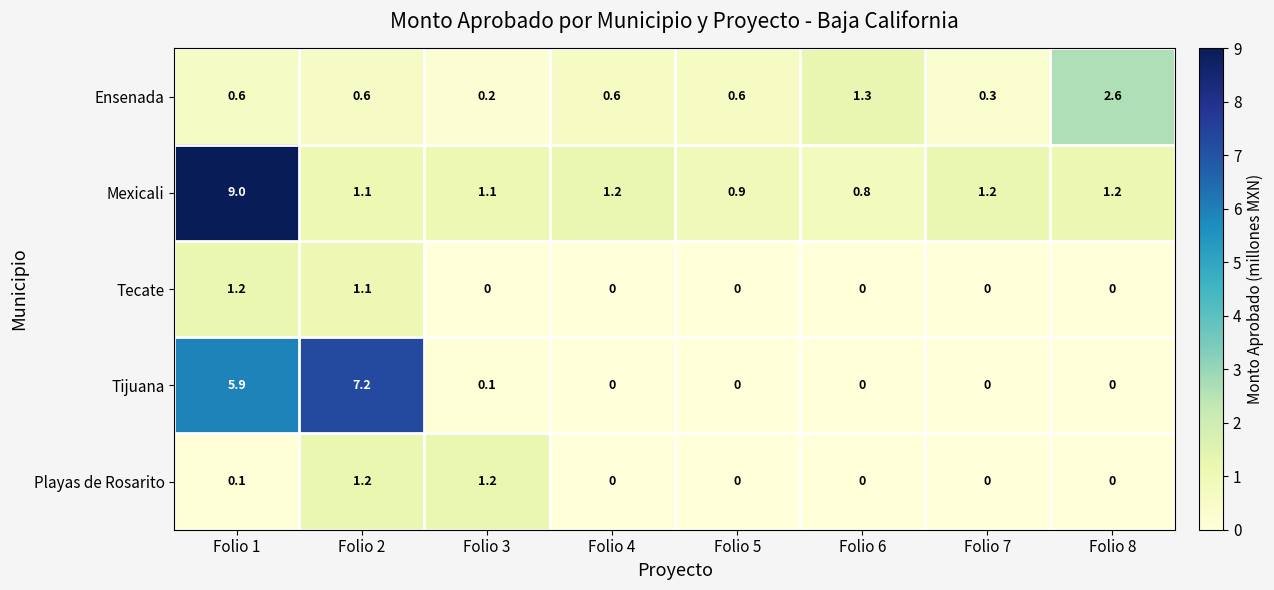

What is the sum of all Ensenada values?

6.8